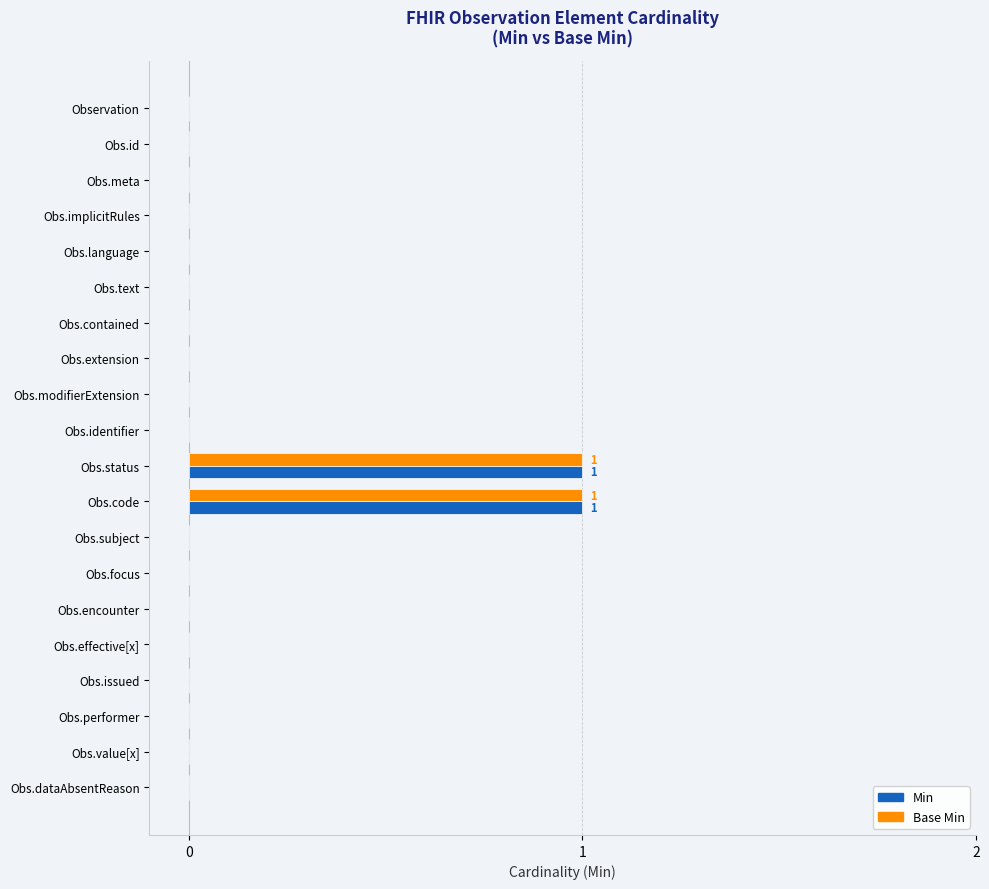

Is the value of Base Min at Obs.status greater than the value of Min at Obs.identifier?

Yes